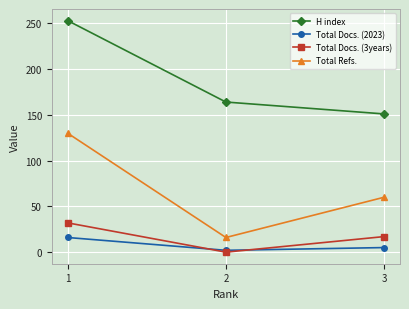

Reading left to right, extract all data points from this chart.

H index: 1=253	2=164	3=151
Total Docs. (2023): 1=16	2=2	3=5
Total Docs. (3years): 1=32	2=0	3=17
Total Refs.: 1=130	2=16	3=60